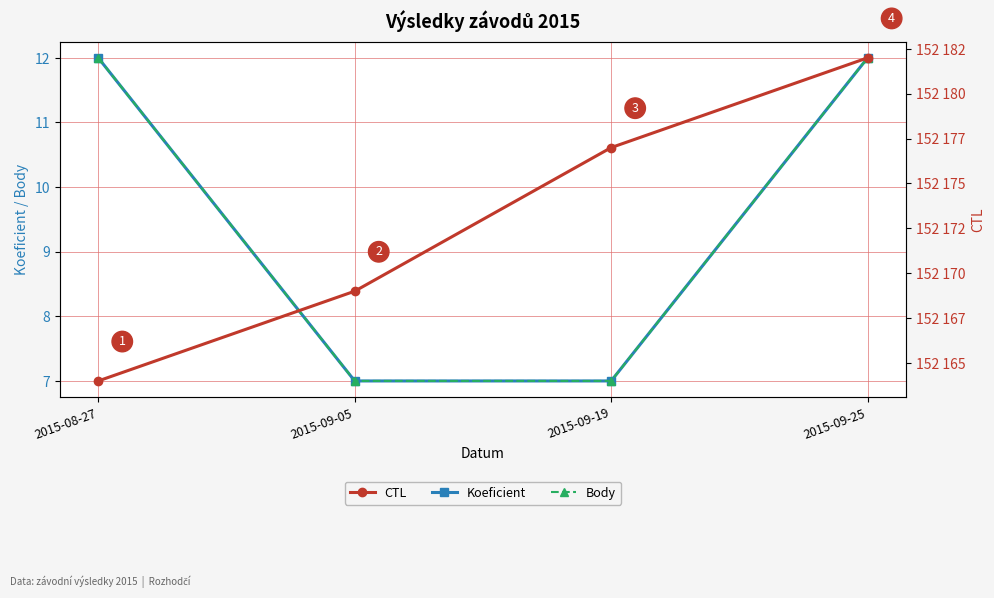

Between 2015-08-27 and 2015-09-05, which series saw the biggest shift?

Koeficient